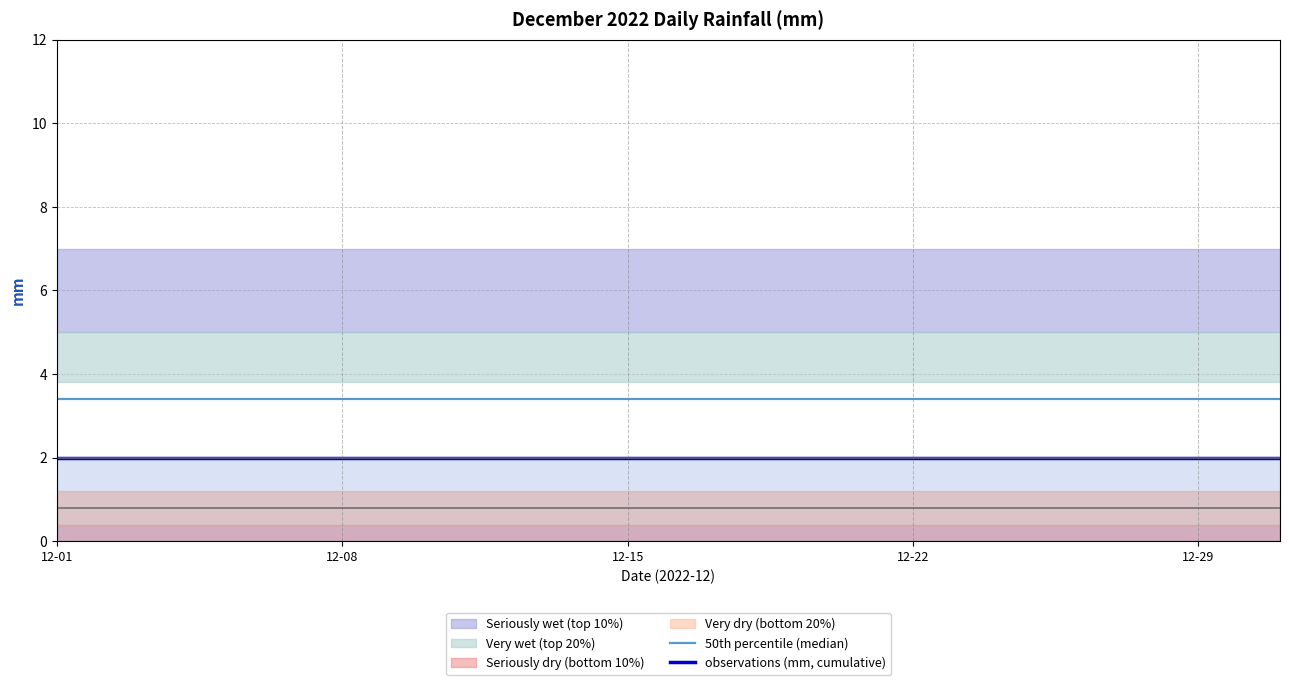

Which category has the lowest value across all series?

12-01